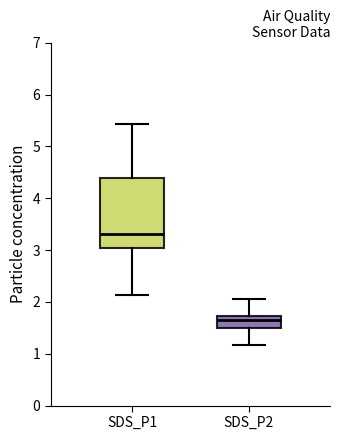

Reading left to right, transcribe this box plot: for each box, give where its median line is, the range the box spans, and where its two whiskers end, as read against the y-axis. The values are not printed on the chart, so give them approximately, as read against the axis.

SDS_P1: median 3.3, box 3.0 to 4.4, whiskers 2.1 to 5.4
SDS_P2: median 1.7 (inside the box), box 1.5 to 1.7, whiskers 1.2 to 2.1